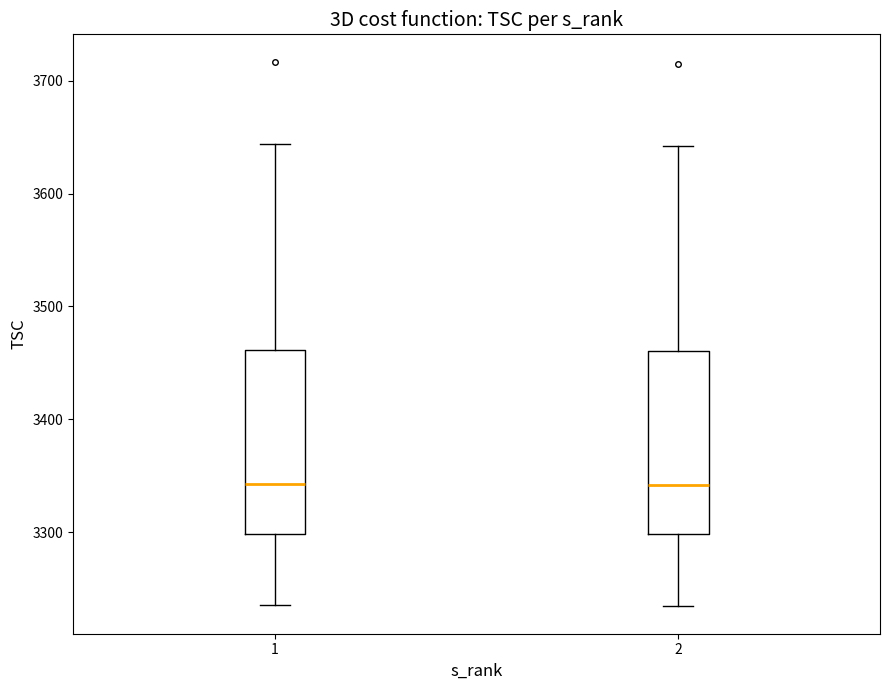

Reading left to right, read every box against the y-axis: the position of its median line, the range the box covers, and the ends of its whiskers. The values are not printed on the chart, so give them approximately, as read against the axis.

1: median 3340, box 3300 to 3460, whiskers 3240 to 3640
2: median 3340, box 3300 to 3460, whiskers 3230 to 3640